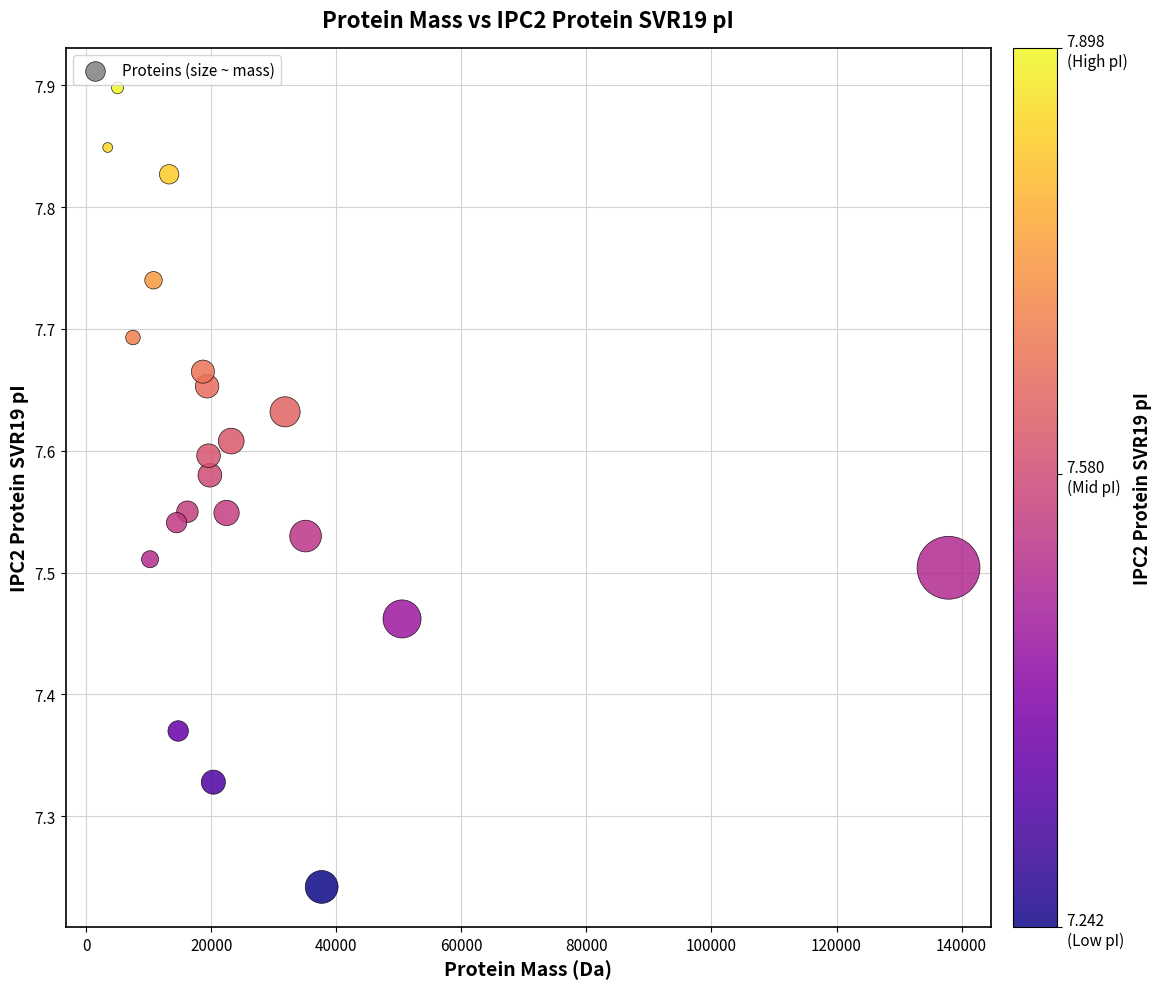

What is the range of X values (max minus min)?

134460.4